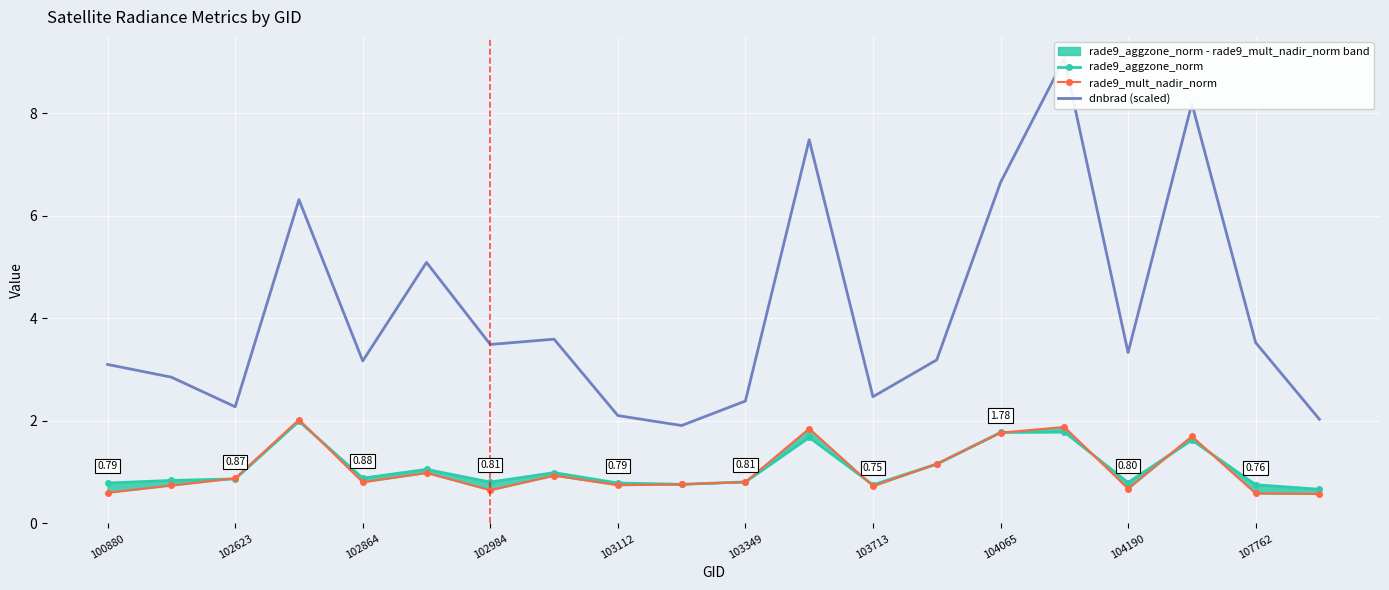

Between 19 and 104065, which is larger?

104065